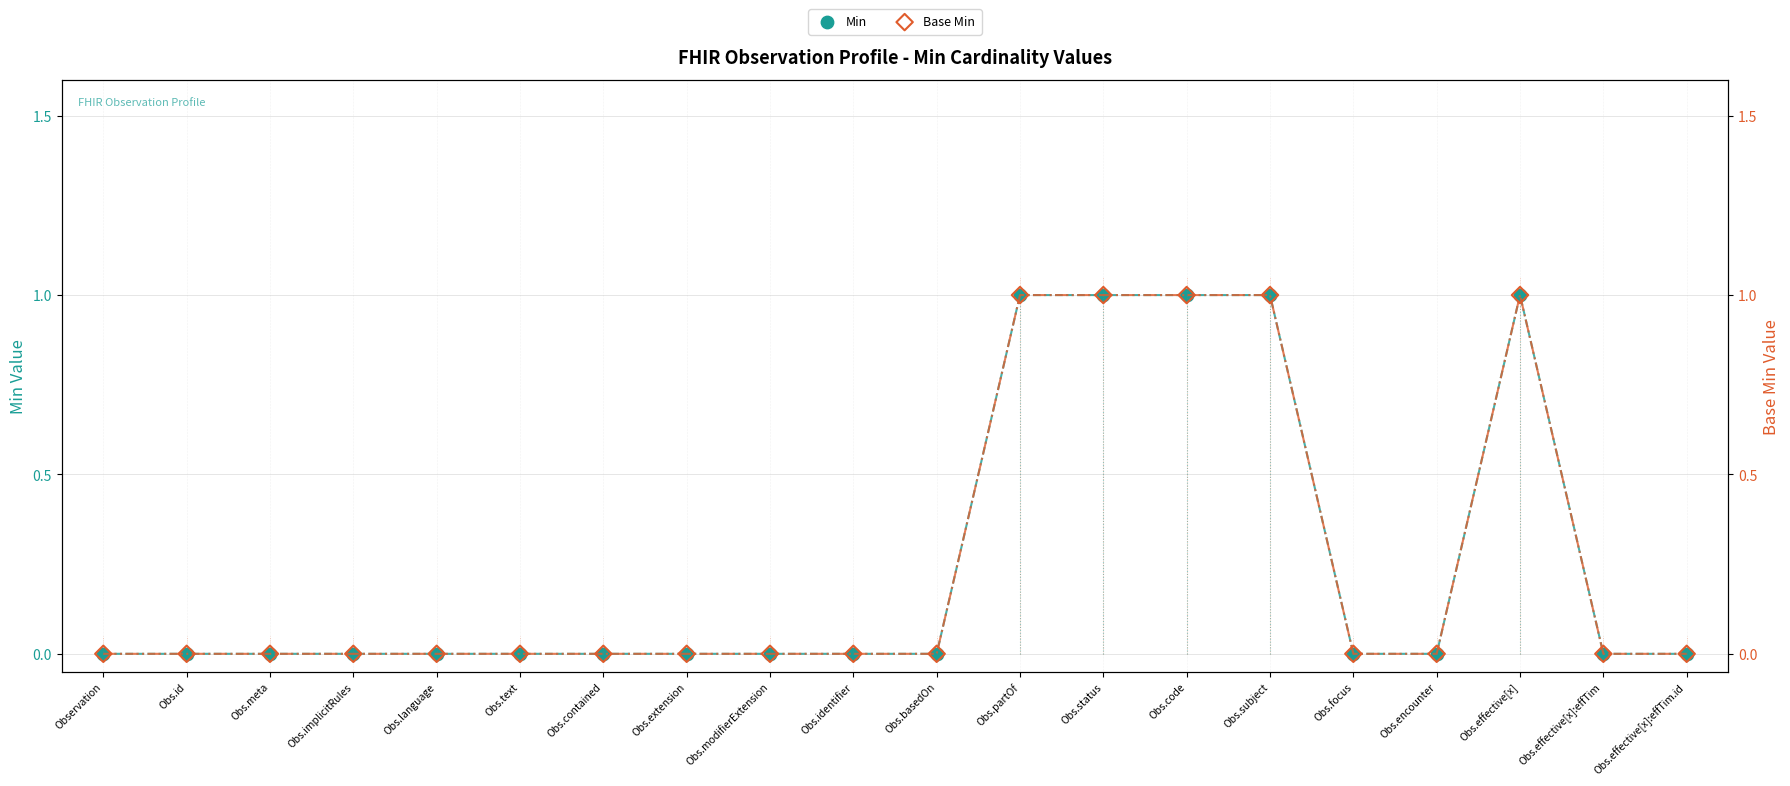

At which category is the sum across all series the highest?

Obs.partOf